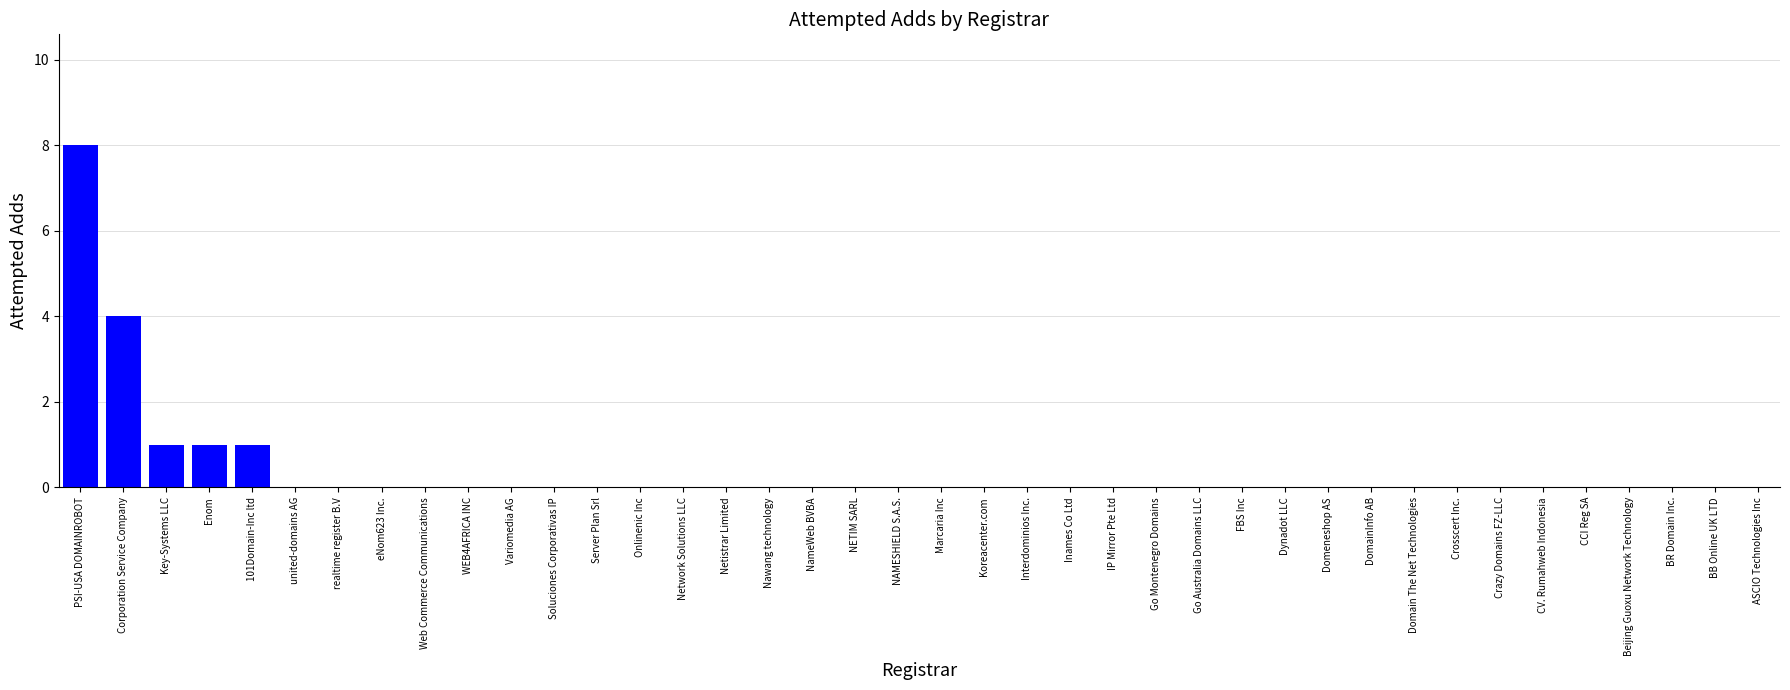

Are the bars grouped side by side (vs. stacked)?

No